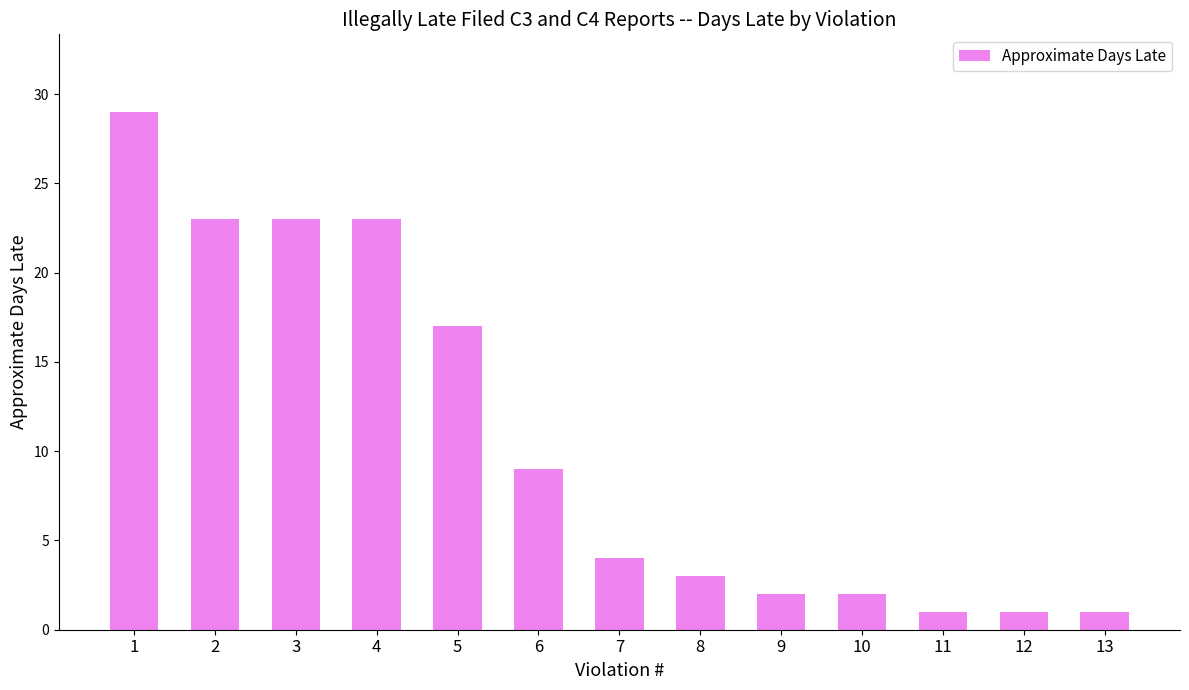

Count the number of categories in the chart.

13